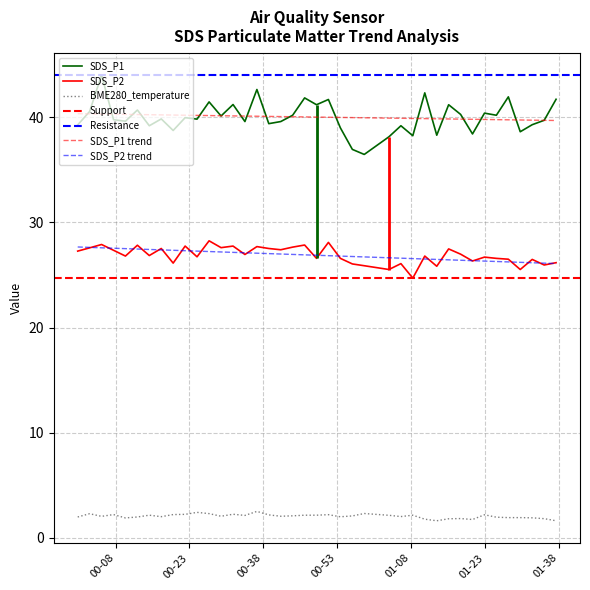

What is the maximum value shown in the chart?

44.0